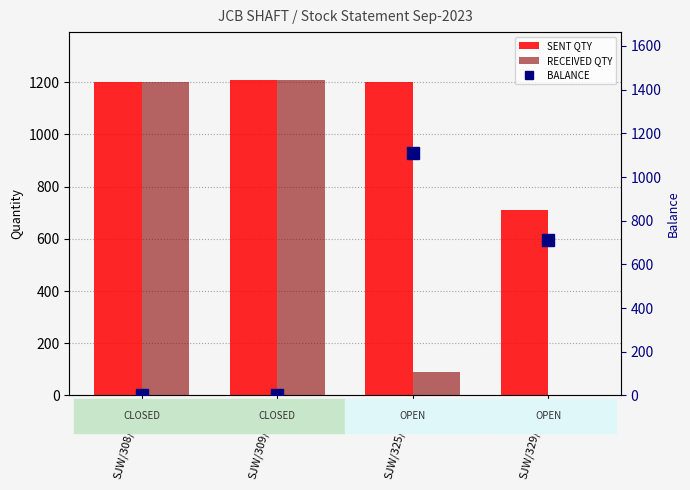

Reading right to left, what are all the values shown in this chart?

SENT QTY: 712	1200	1210	1200
RECEIVED QTY: 0	91	1210	1200
BALANCE: 712	1109	0	0